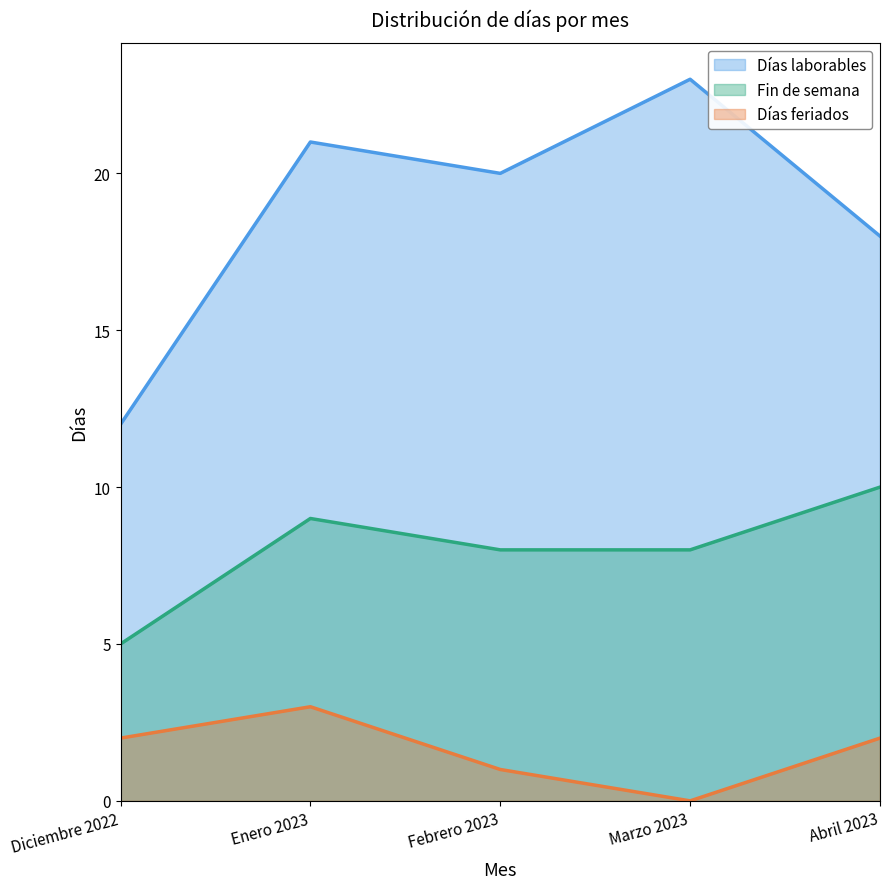

Which series has the largest total across all categories?

Días laborables